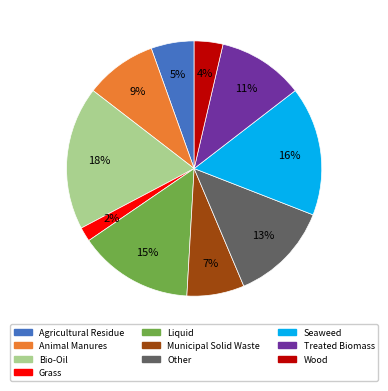

To the nearest percent, what is the average slice percentage?

10%